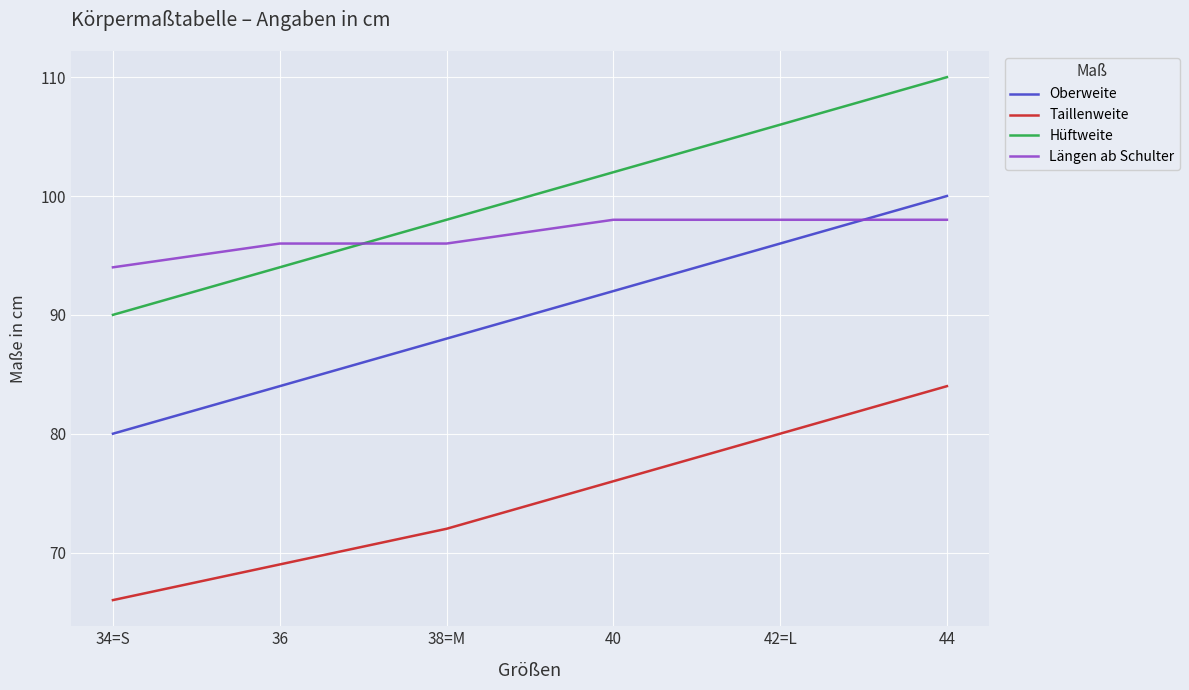

What is the spread (max minus min) of values at 36?

27